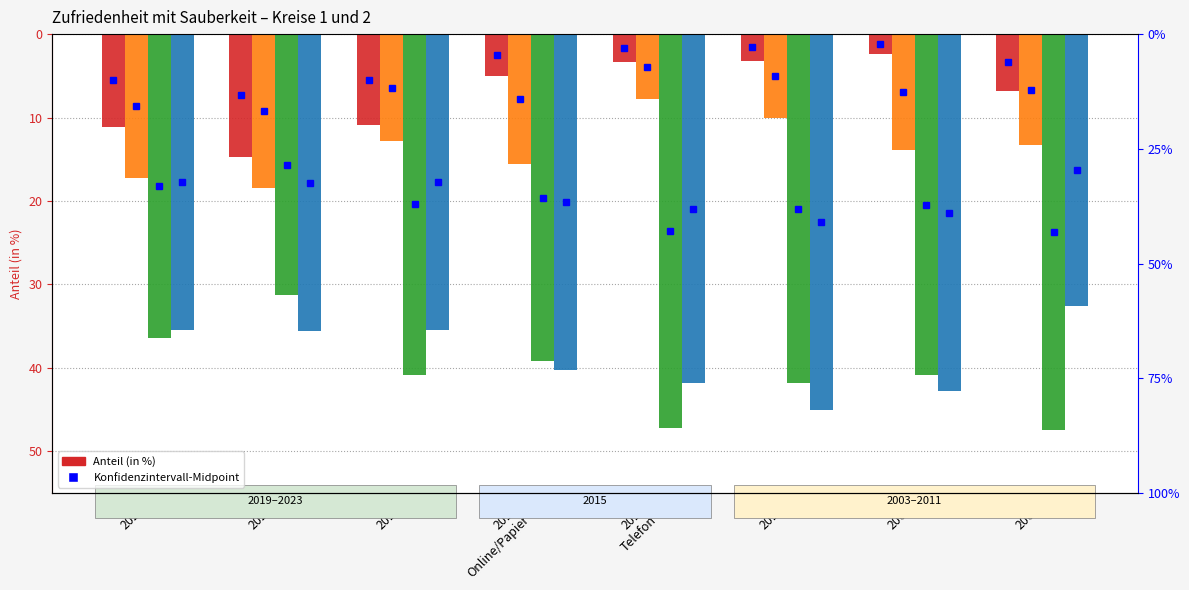

Is it true that Ungenügend (Note 1 bis 3) equals -3.2 at 2011?

True